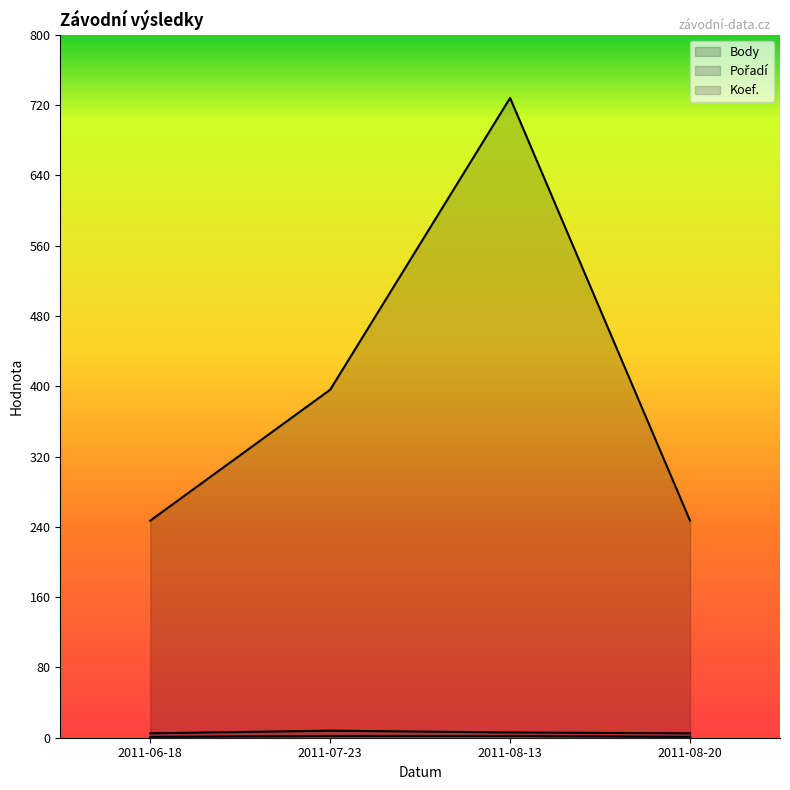

Is it true that Pořadí equals 8 at 2011-07-23?

True